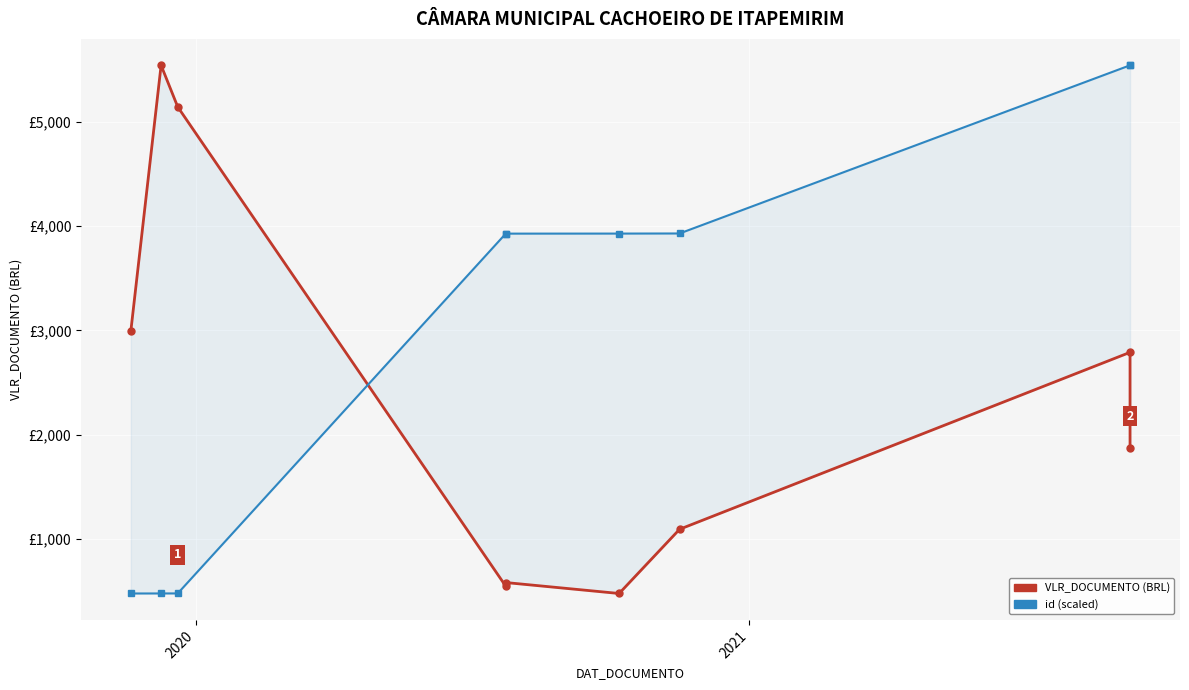

Rank the series by their average value, from lowest to highest.

VLR_DOCUMENTO, id (scaled)